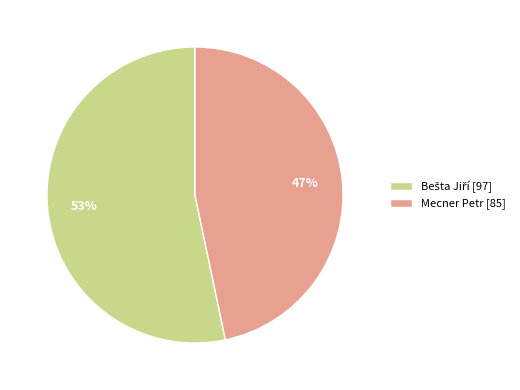

How many slices are in this pie chart?

2